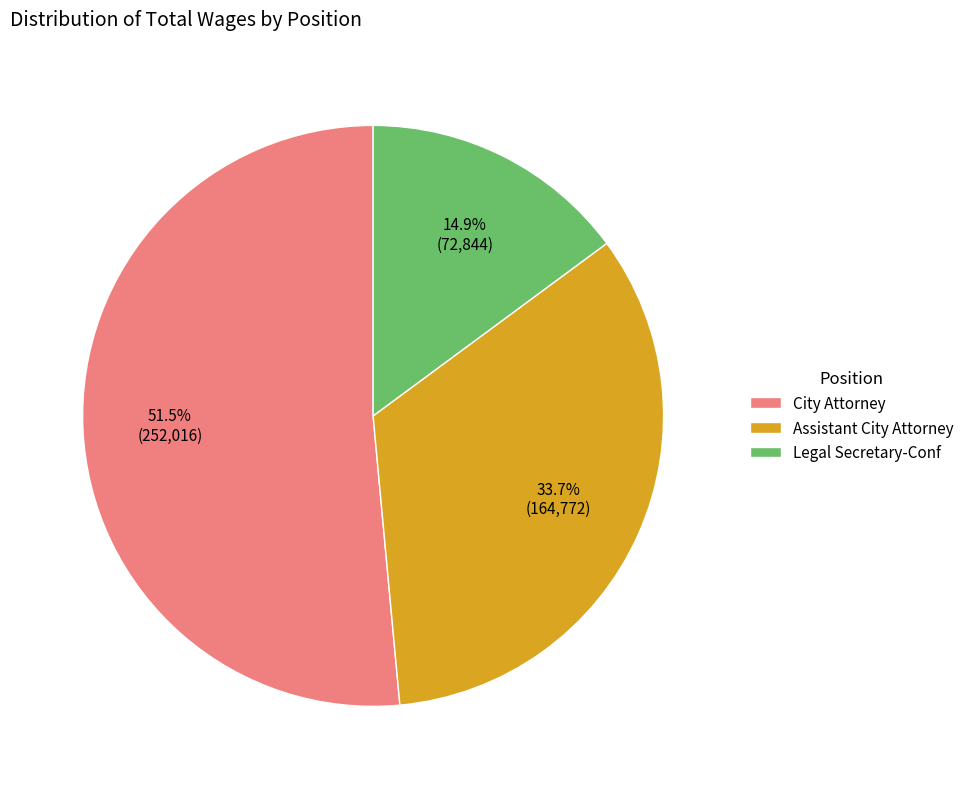

How many slices are in this pie chart?

3